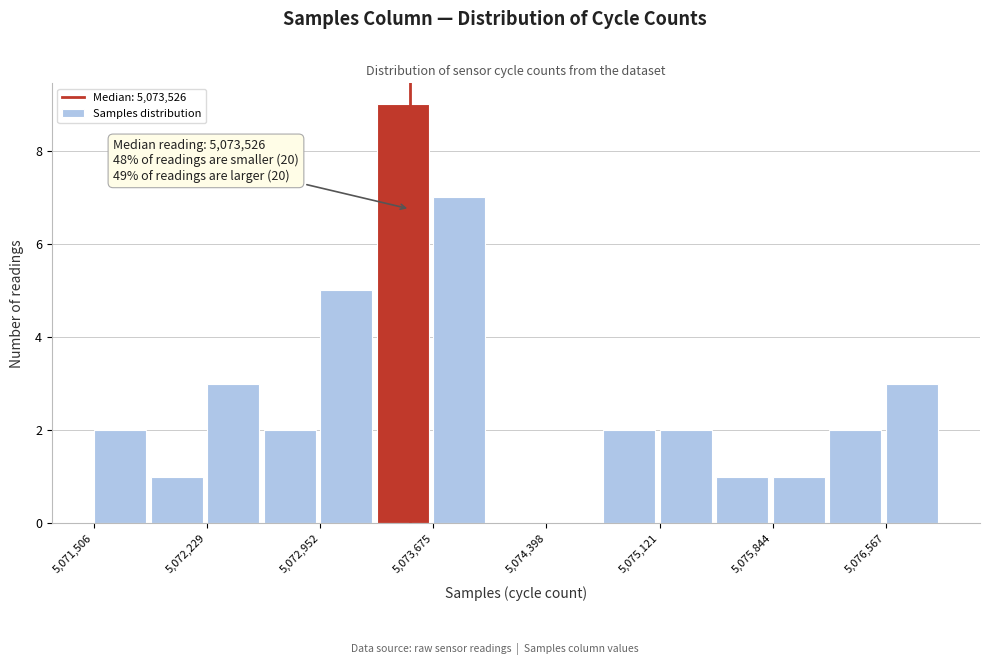

Around what value on the x-axis is the tallest bar? Give the approximate position of its centre, as read against the axis.

5073500